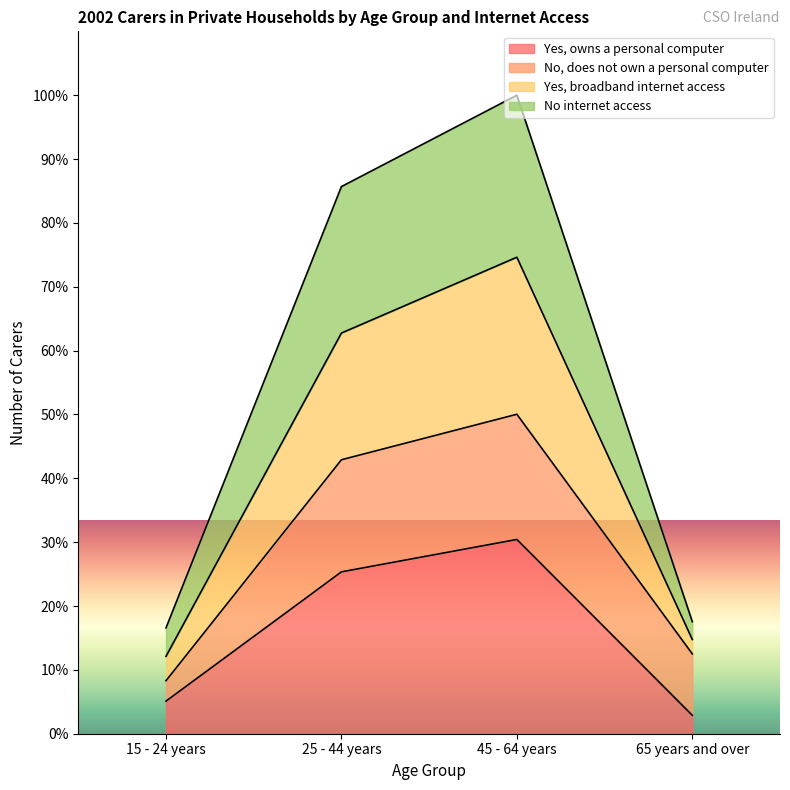

At which category is the sum across all series the highest?

45 - 64 years